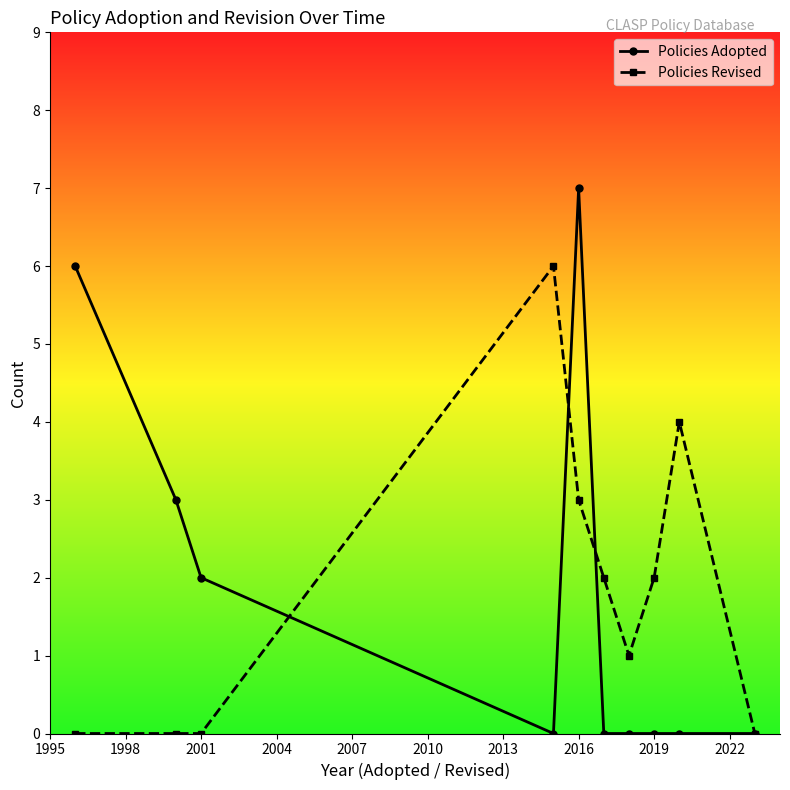

Reading left to right, transcribe all the data shown in this chart.

Policies Adopted: 6	3	2	0	7	0	0	0	0	0
Policies Revised: 0	0	0	6	3	2	1	2	4	0